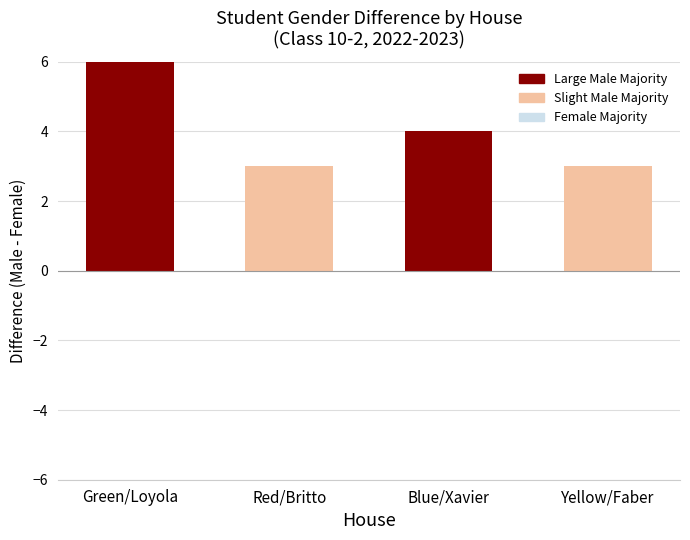

Are the bars grouped side by side (vs. stacked)?

No